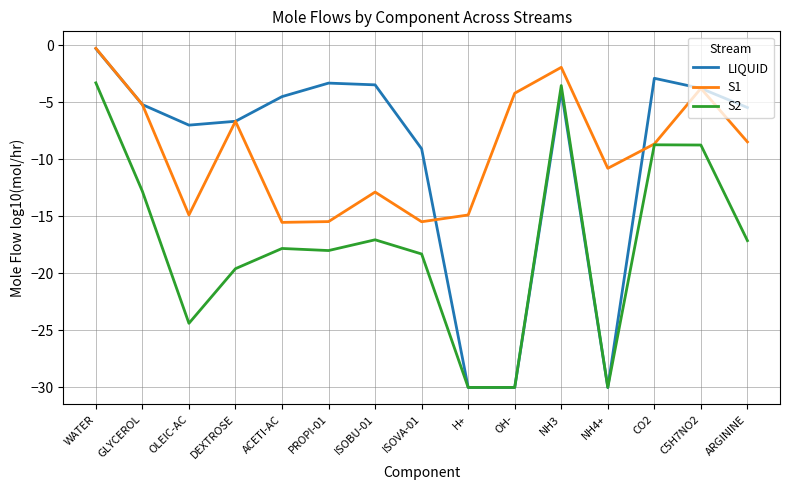

How many lines are shown in the chart?

3